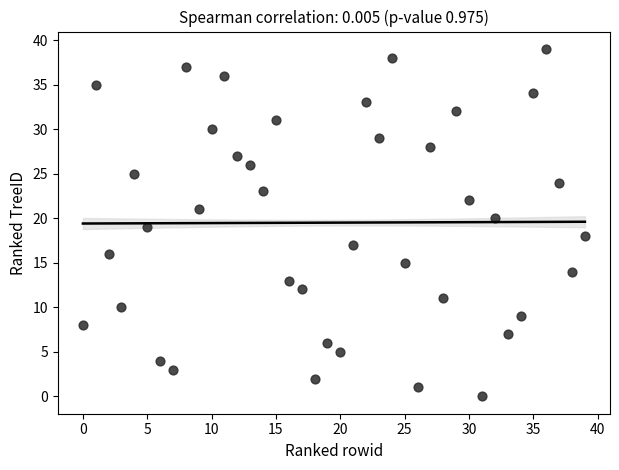

What is the range of X values (max minus min)?

39